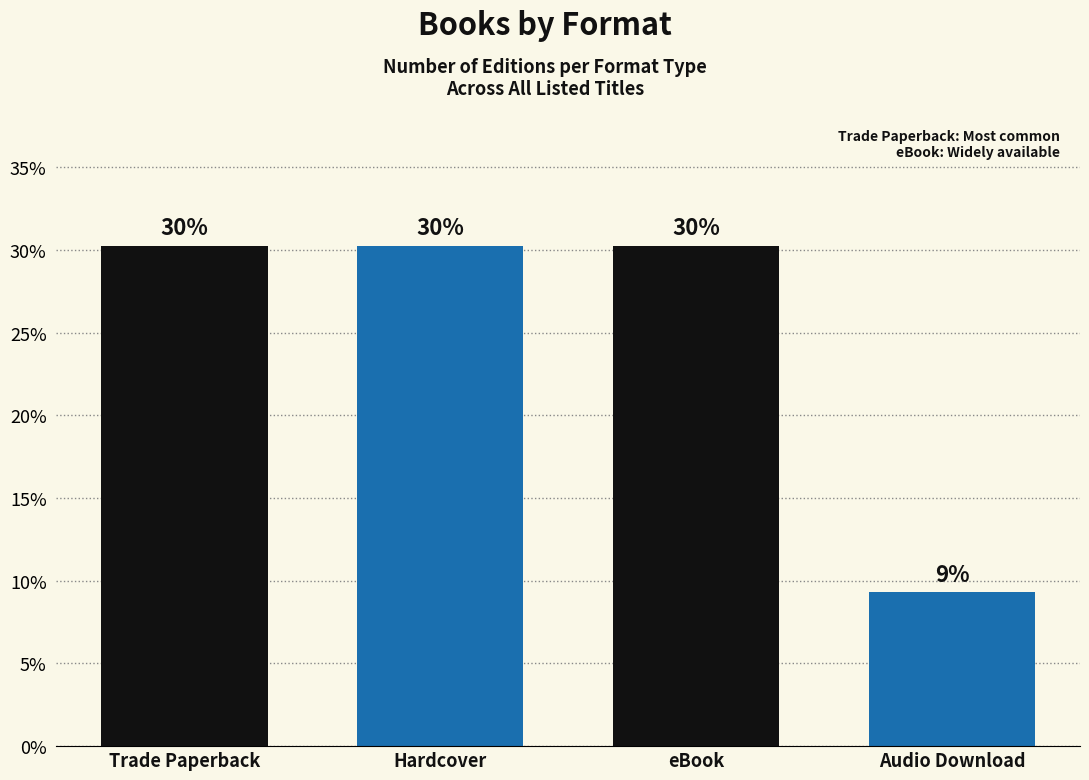

Reading left to right, transcribe all the data shown in this chart.

Trade Paperback=30.2	Hardcover=30.2	eBook=30.2	Audio Download=9.3